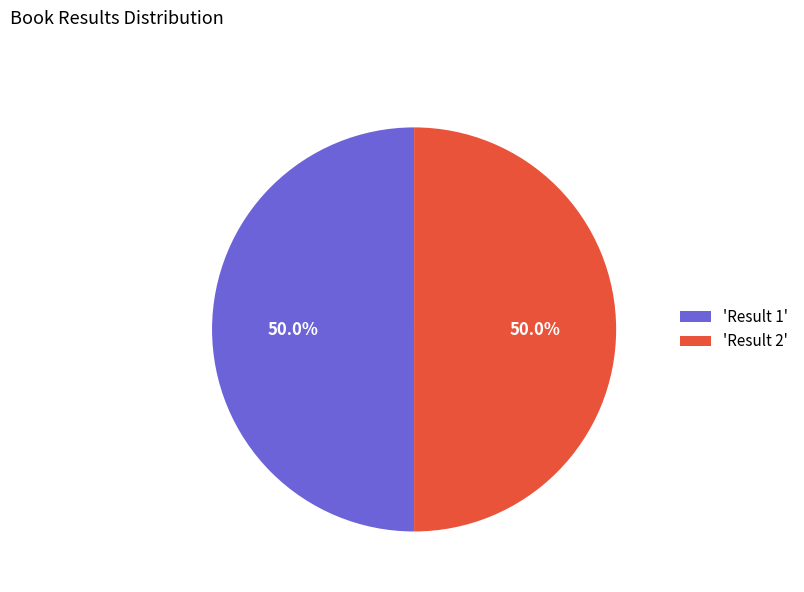

What is the ratio of the value at 'Result 1' to the value at 'Result 2'?

1.0